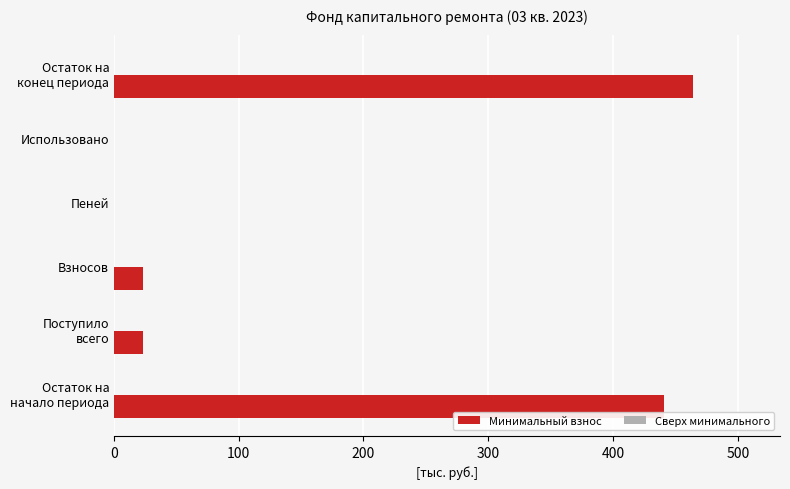

The chart shows a value of 23.5 at Взносов. True or false?

True